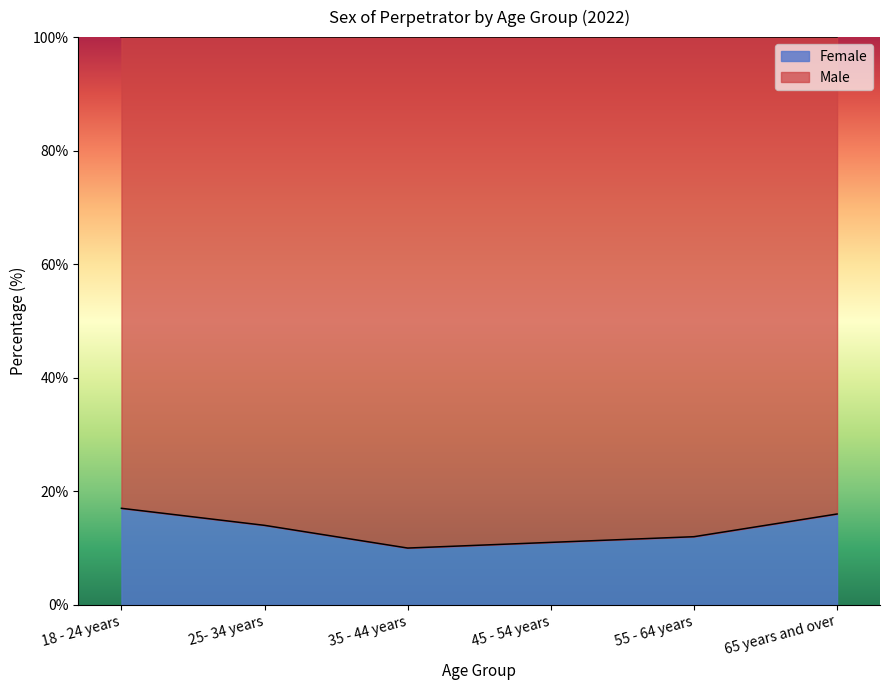

What is the difference between the second highest and second lowest values?

5